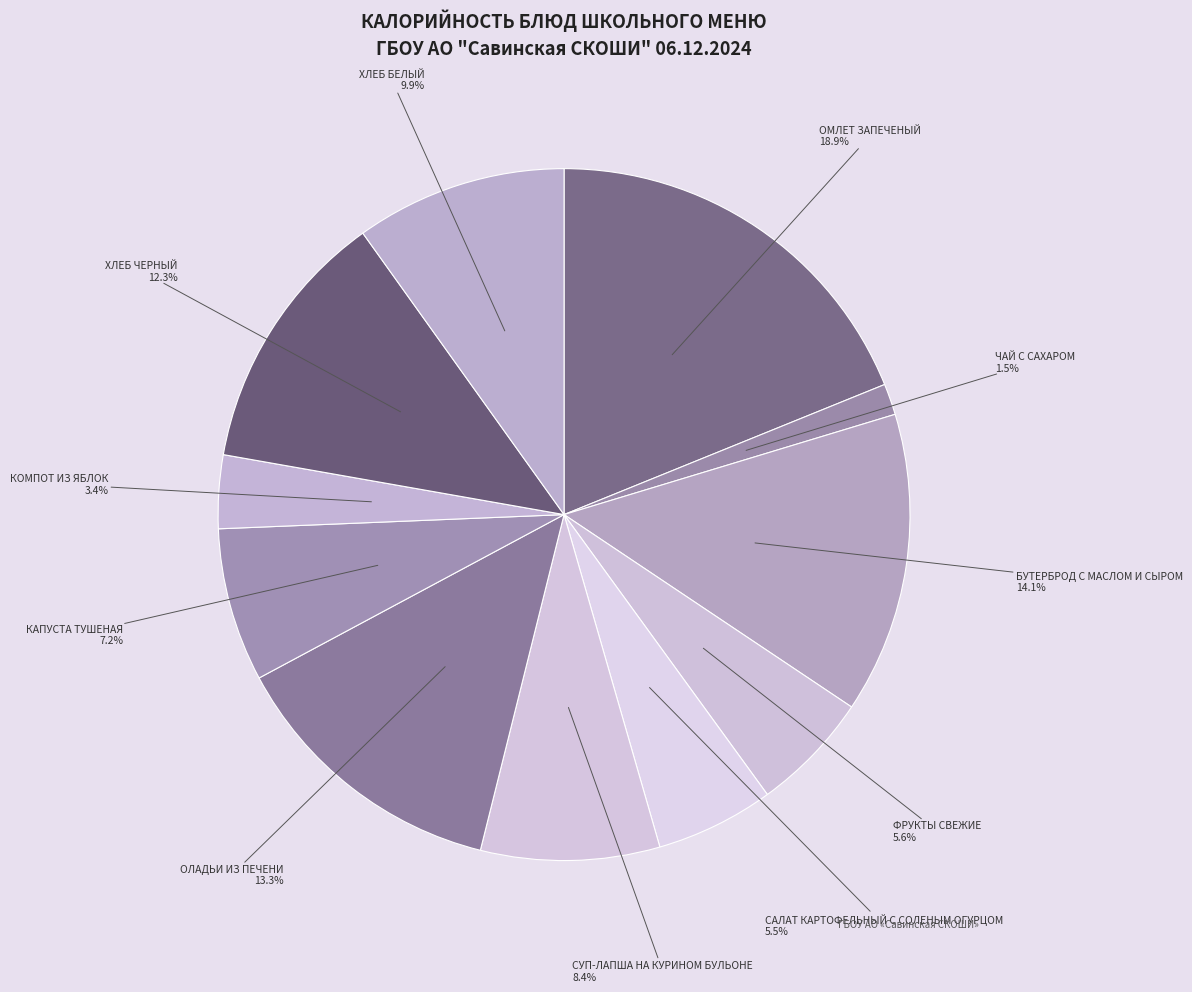

To the nearest percent, what is the difference between the largest and smallest slice percentages?

17%